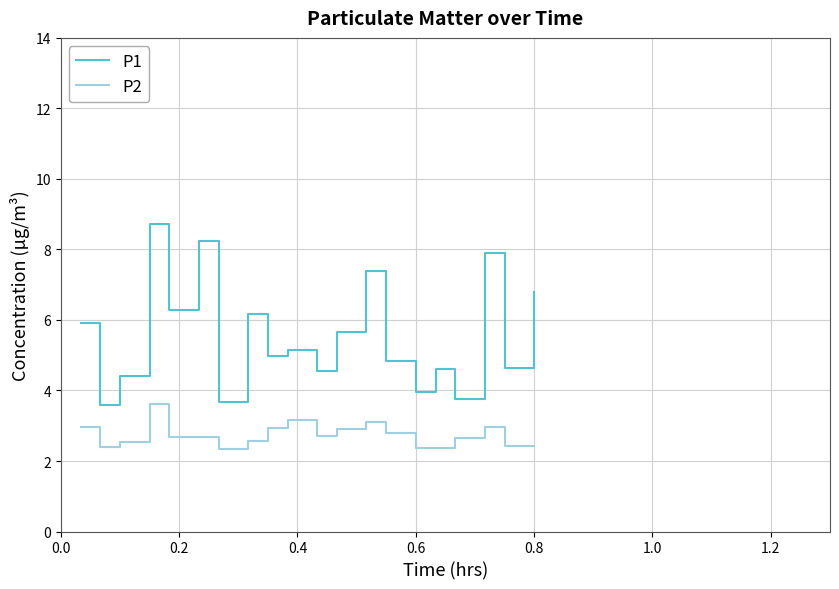

Does the chart have visible grid lines?

Yes